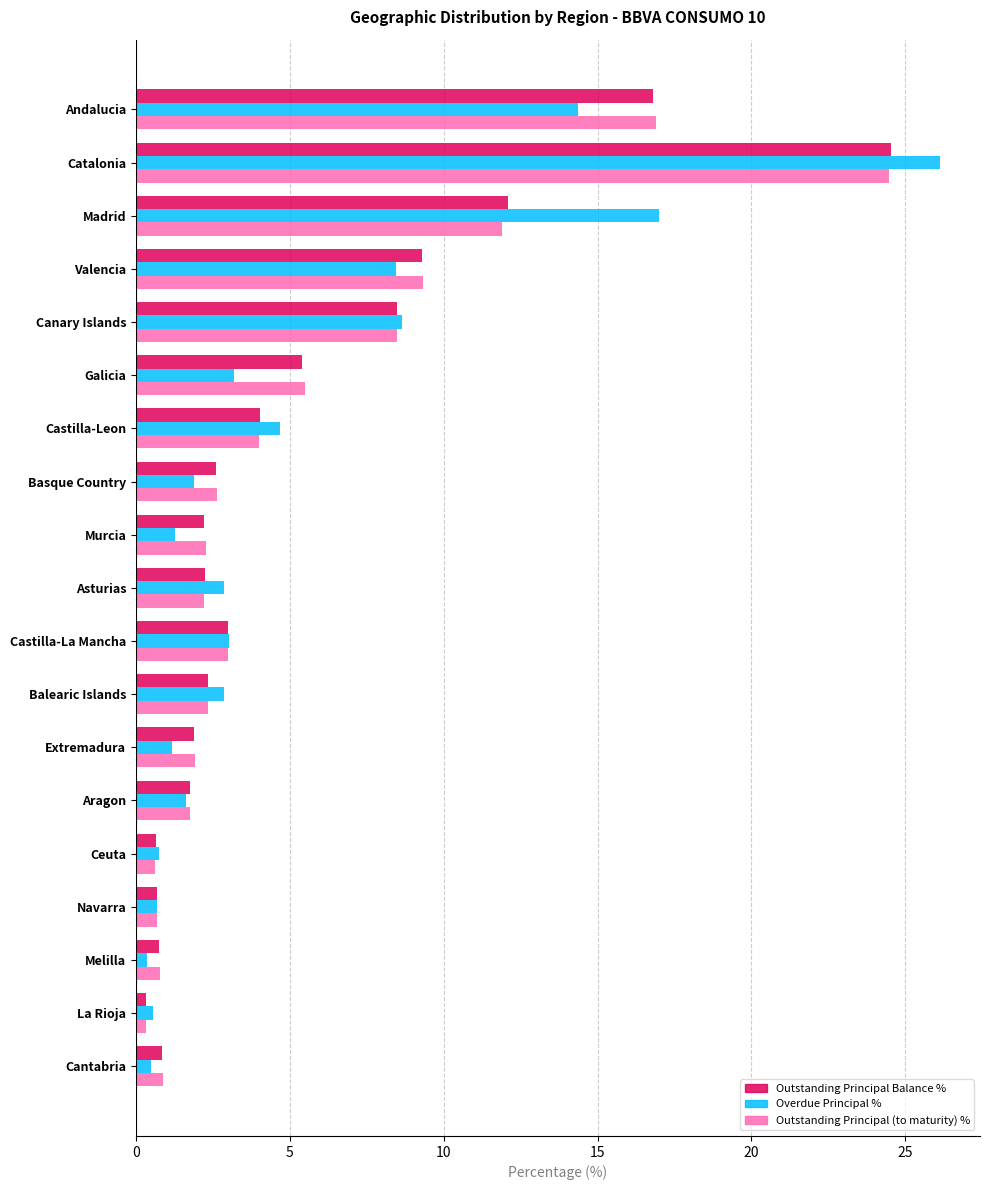

What is the greatest value displayed?

26.1